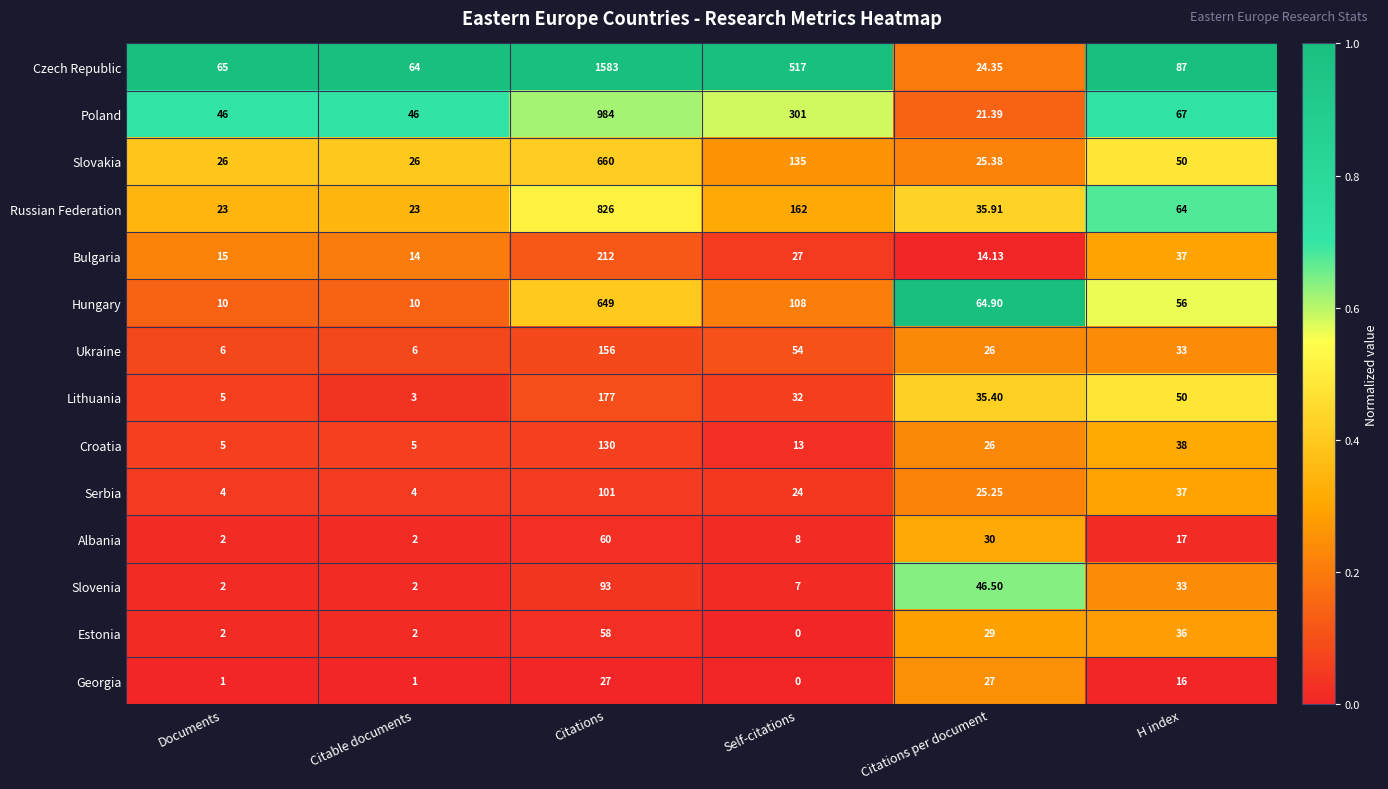

At which label does Albania reach its peak?

Citations